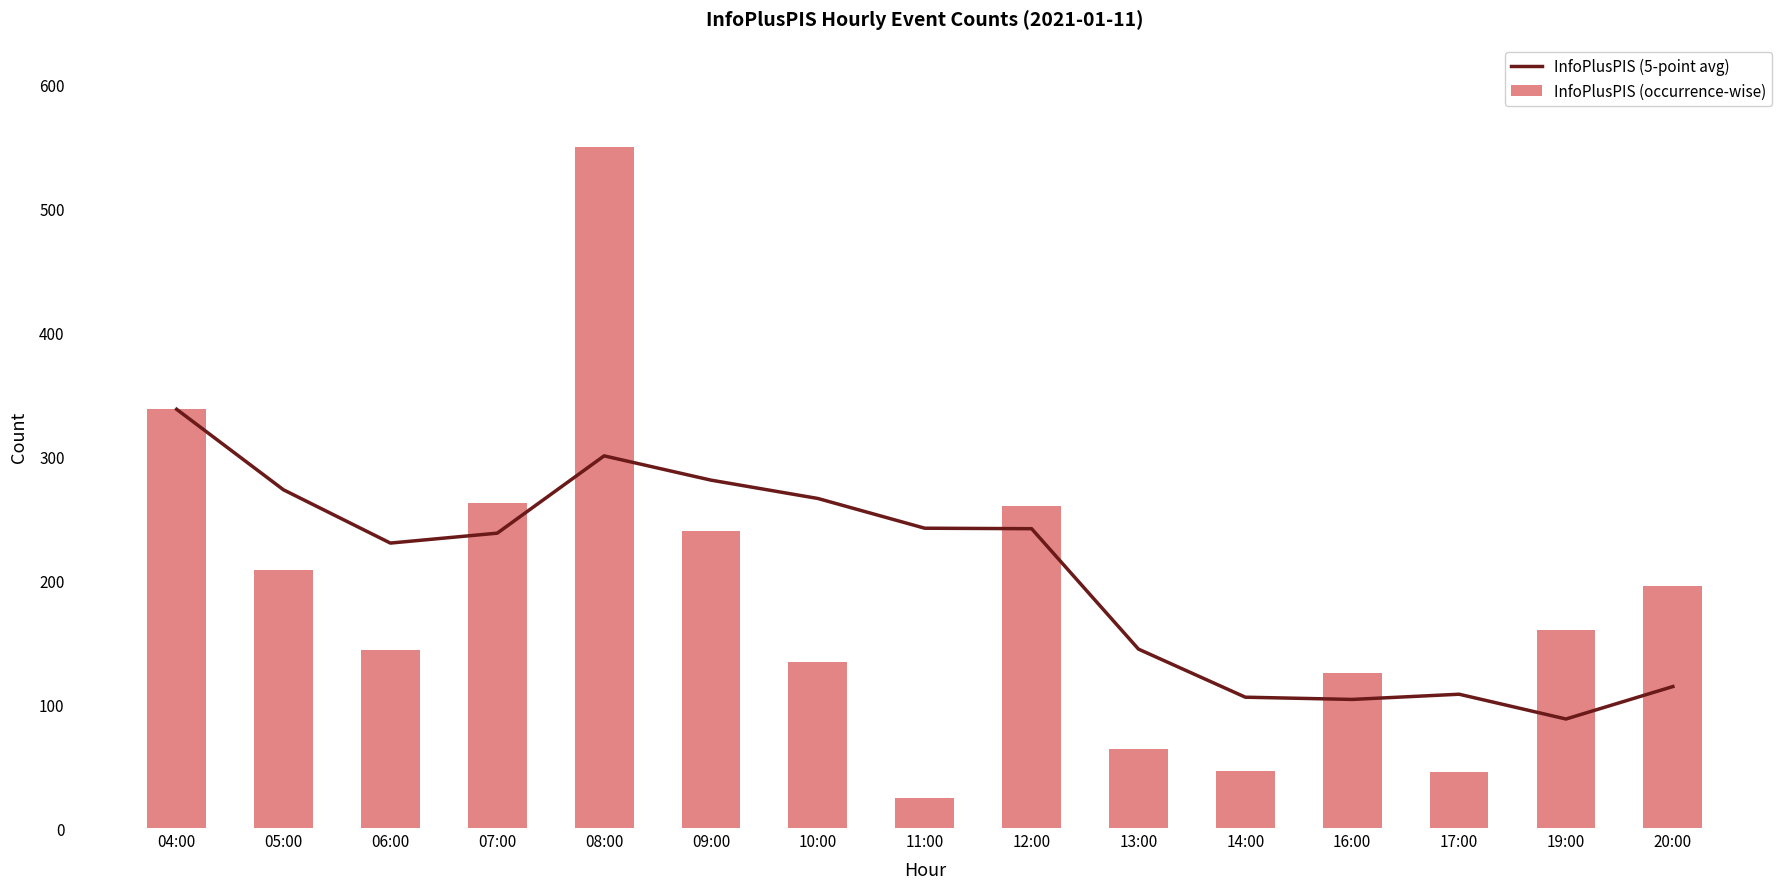

What is the value of the InfoPlusPIS (occurrence-wise) bar at the 6th from the left?

240